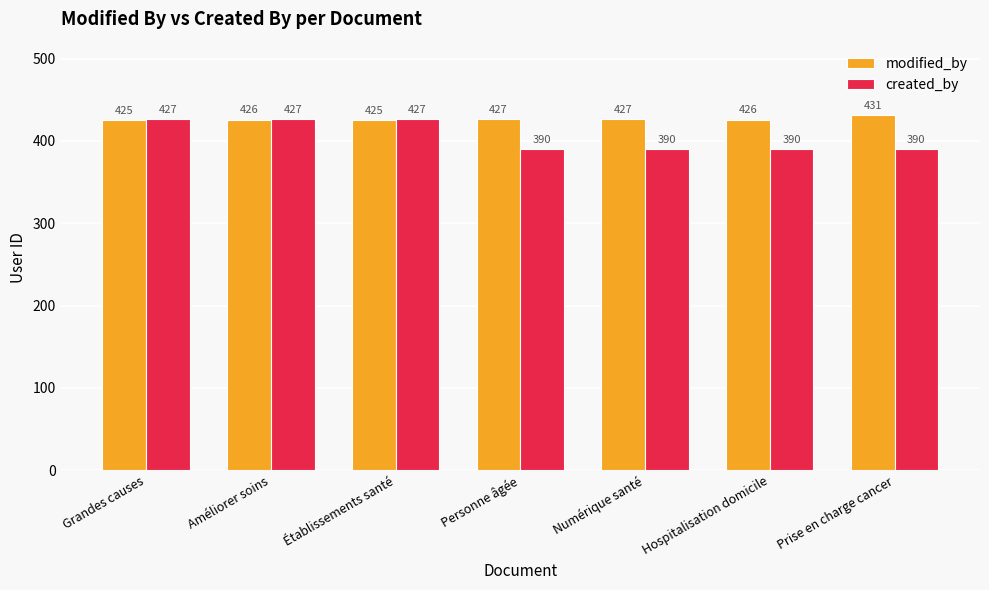

Which series has the largest range (max minus min)?

created_by